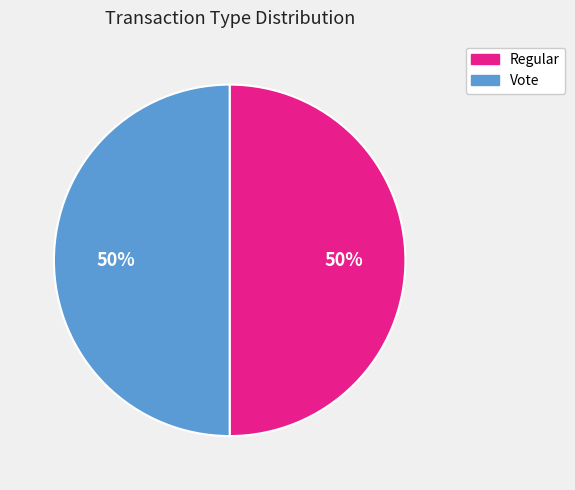

What is the ratio of the value at Vote to the value at Regular?

1.0